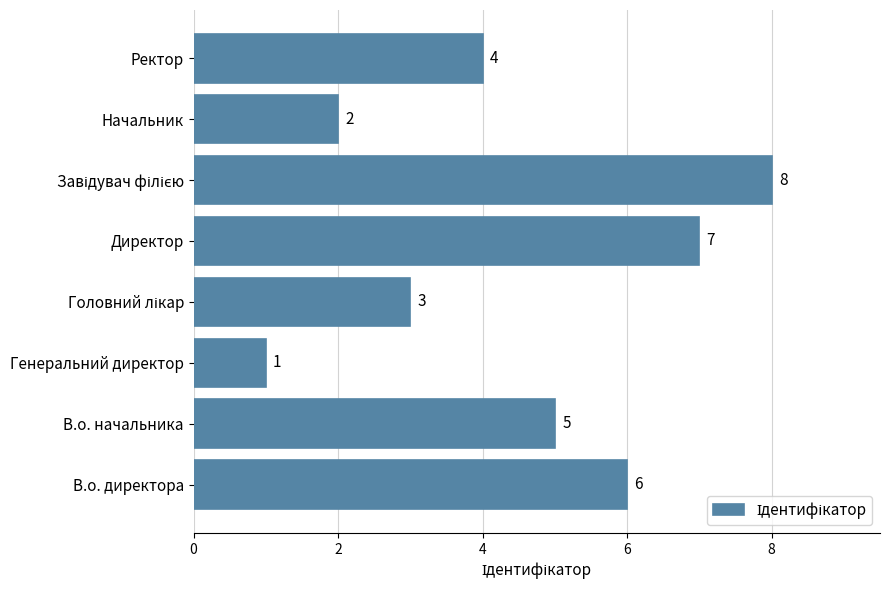

How many data points are less than 5?

4